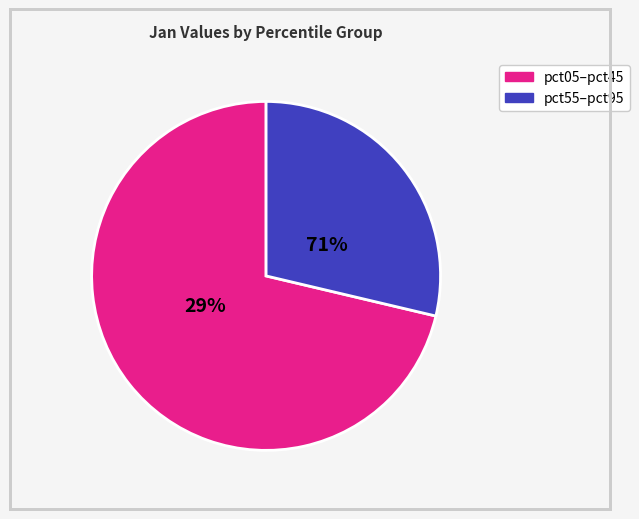

Is pct25 the majority of the pie?

No